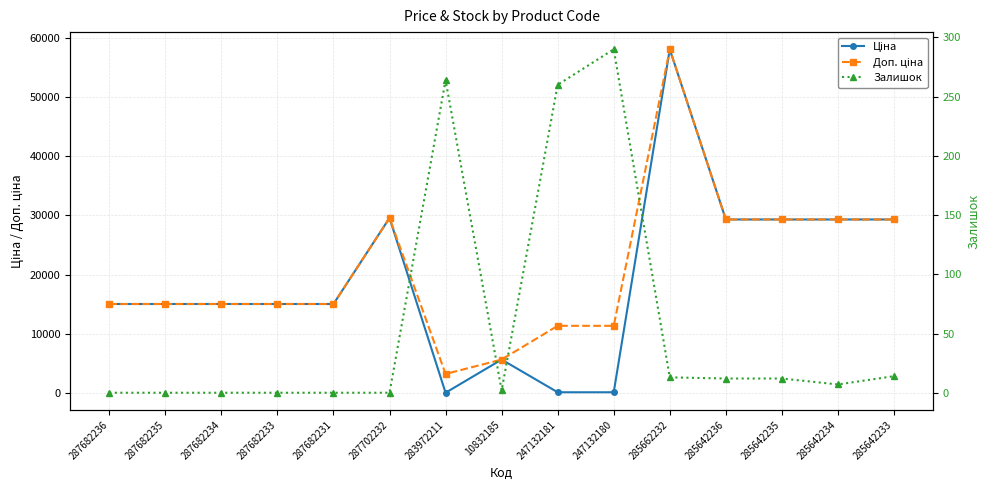

How many interior local valleys does the Ціна series have?

1